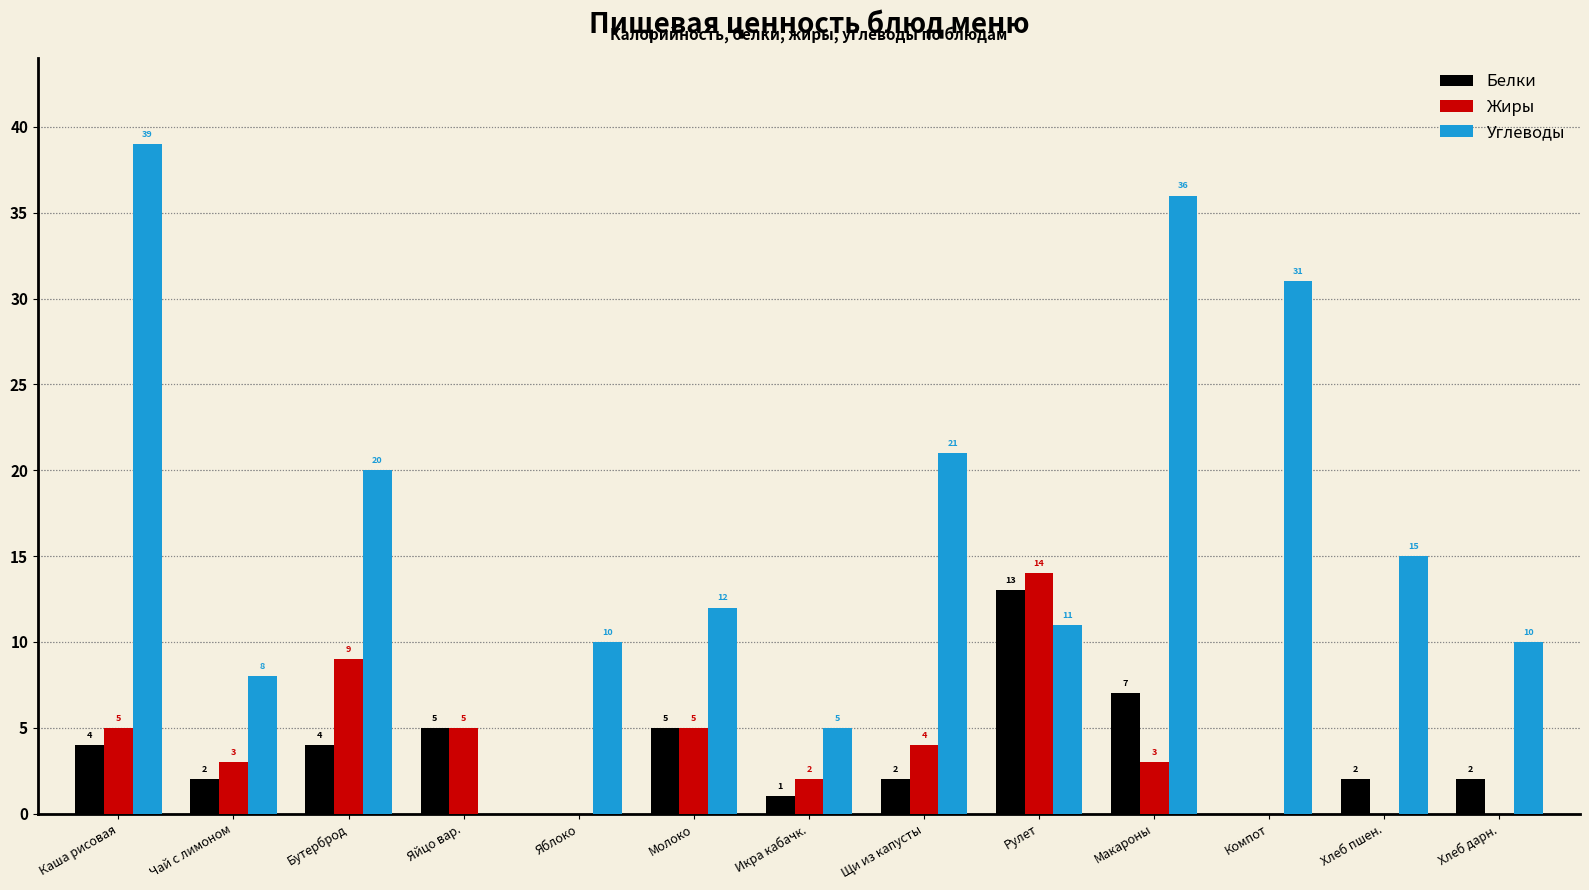

What is the sum of the Жиры values at Молоко and Хлеб дарн.?

5